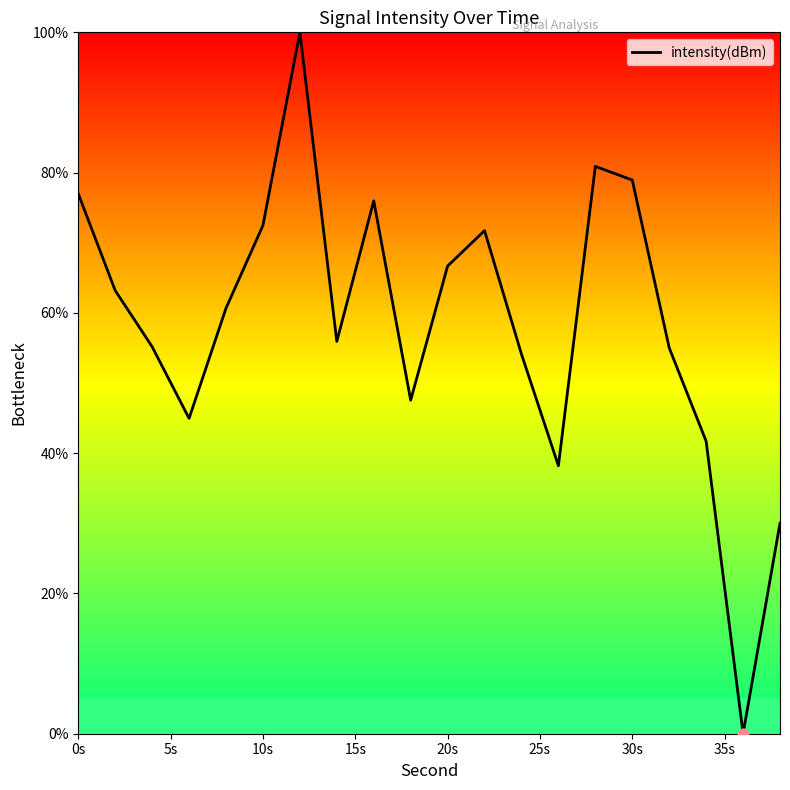

What is the difference between the maximum and minimum values?

100.0